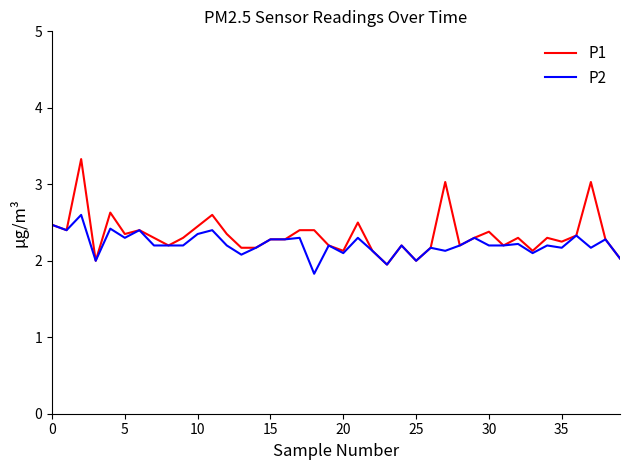

What is the sum of all P2 values?

88.7